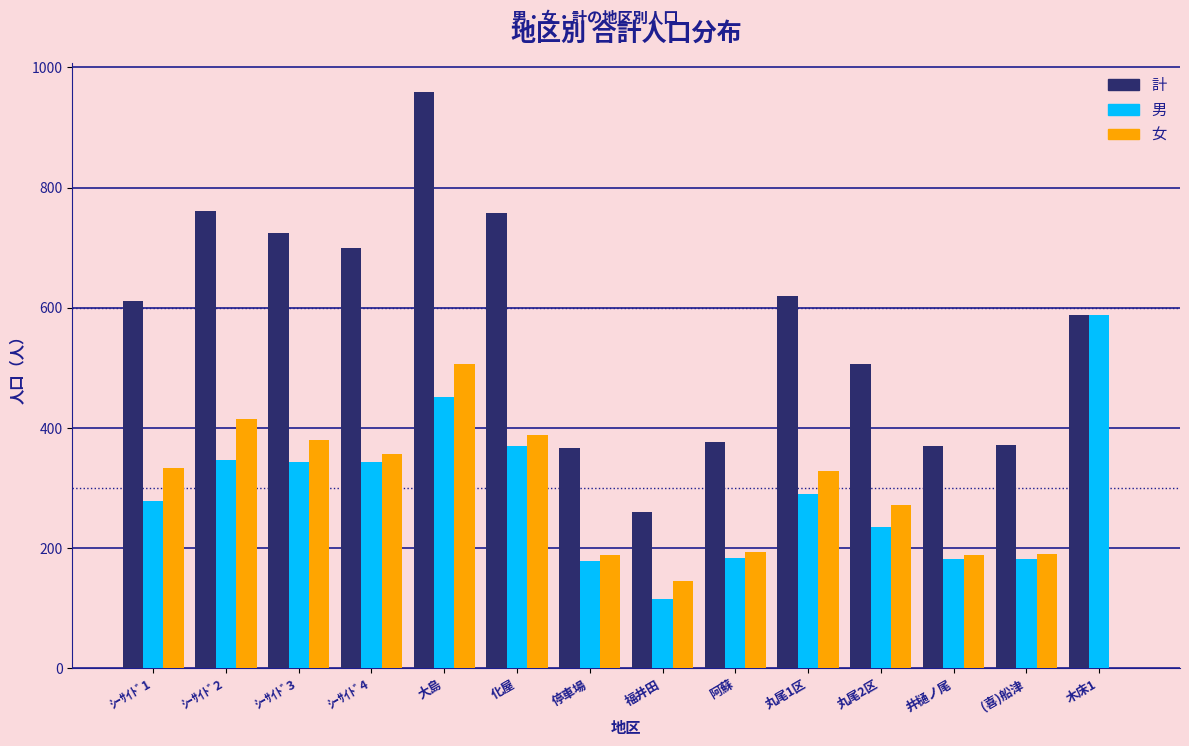

What is the sum of the 男 values at (喜)船津 and 化屋?

552